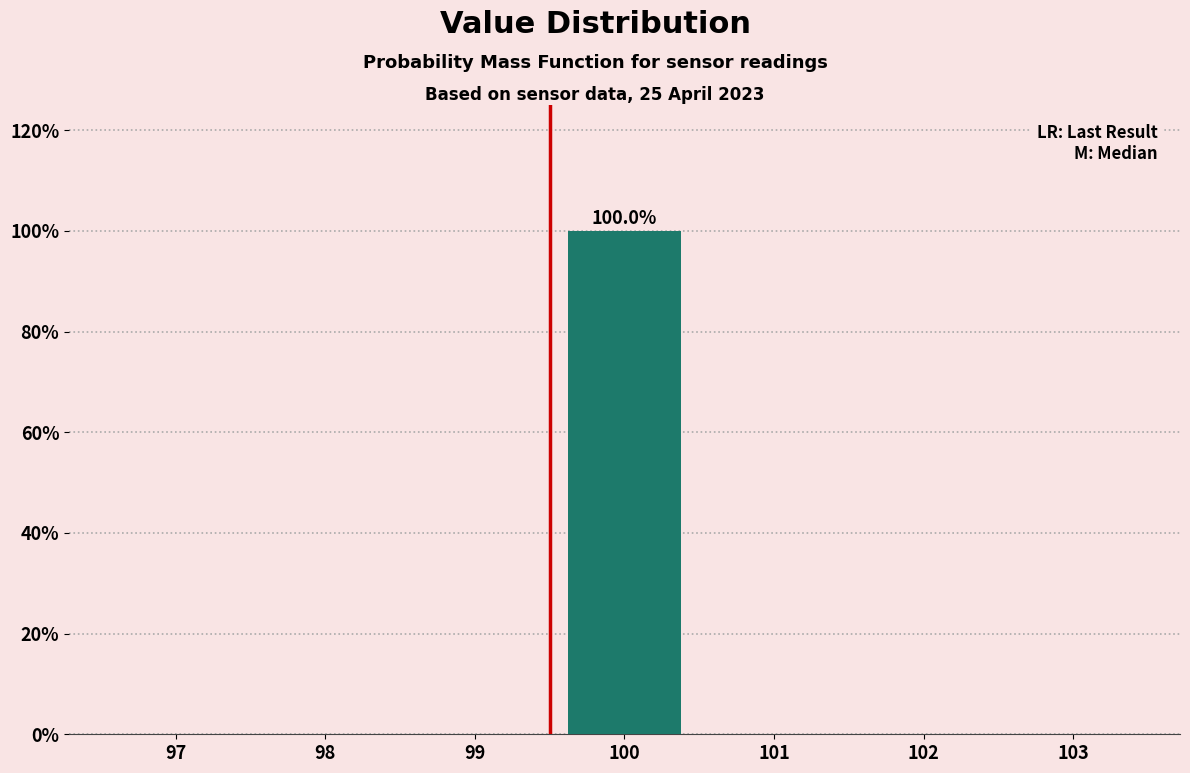

Reading left to right, extract all data points from this chart.

97=0	98=0	99=0	100=100	101=0	102=0	103=0